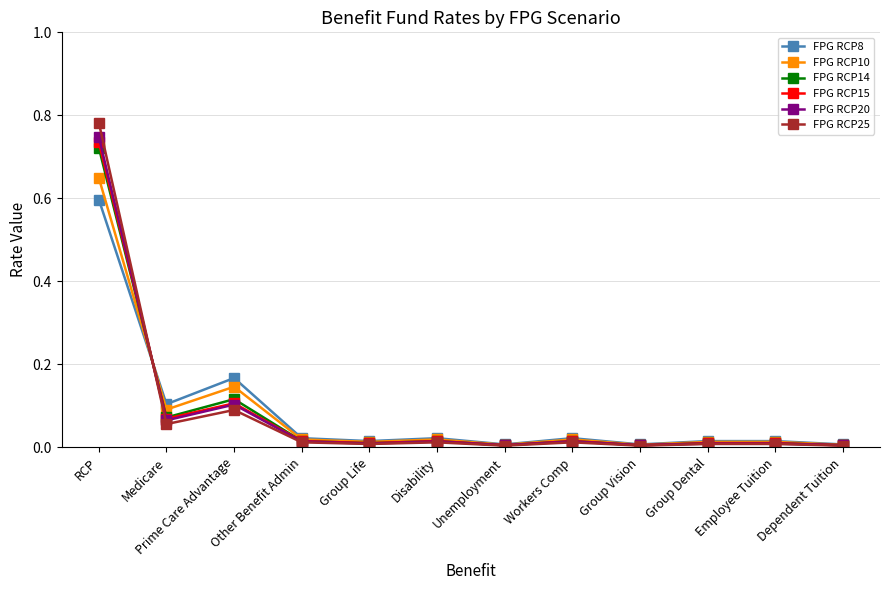

At which category does FPG RCP10 reach its first local valley?

Medicare